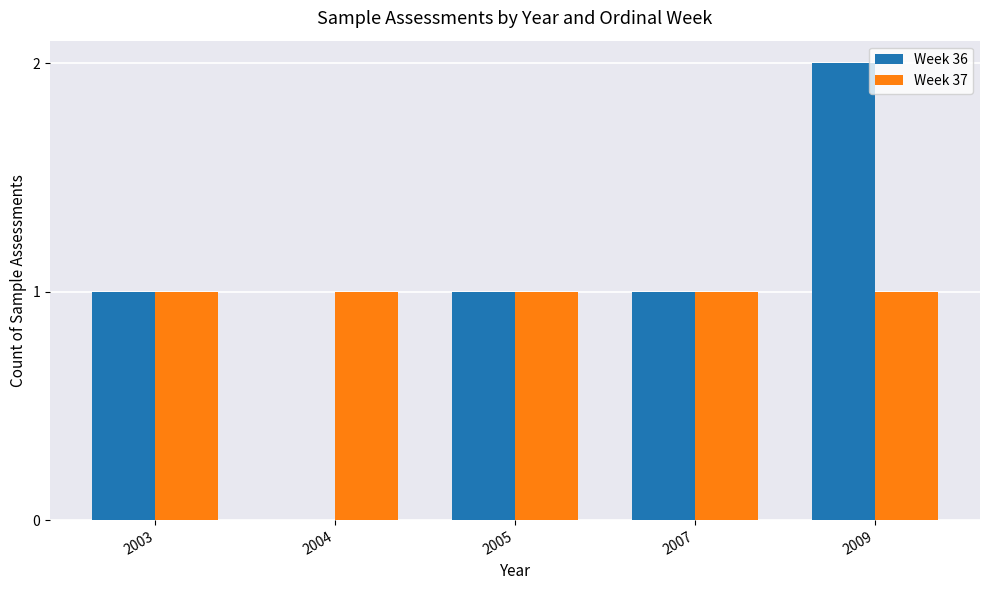

Reading right to left, list all the values displayed in this chart.

Week 36: 2	1	1	0	1
Week 37: 1	1	1	1	1